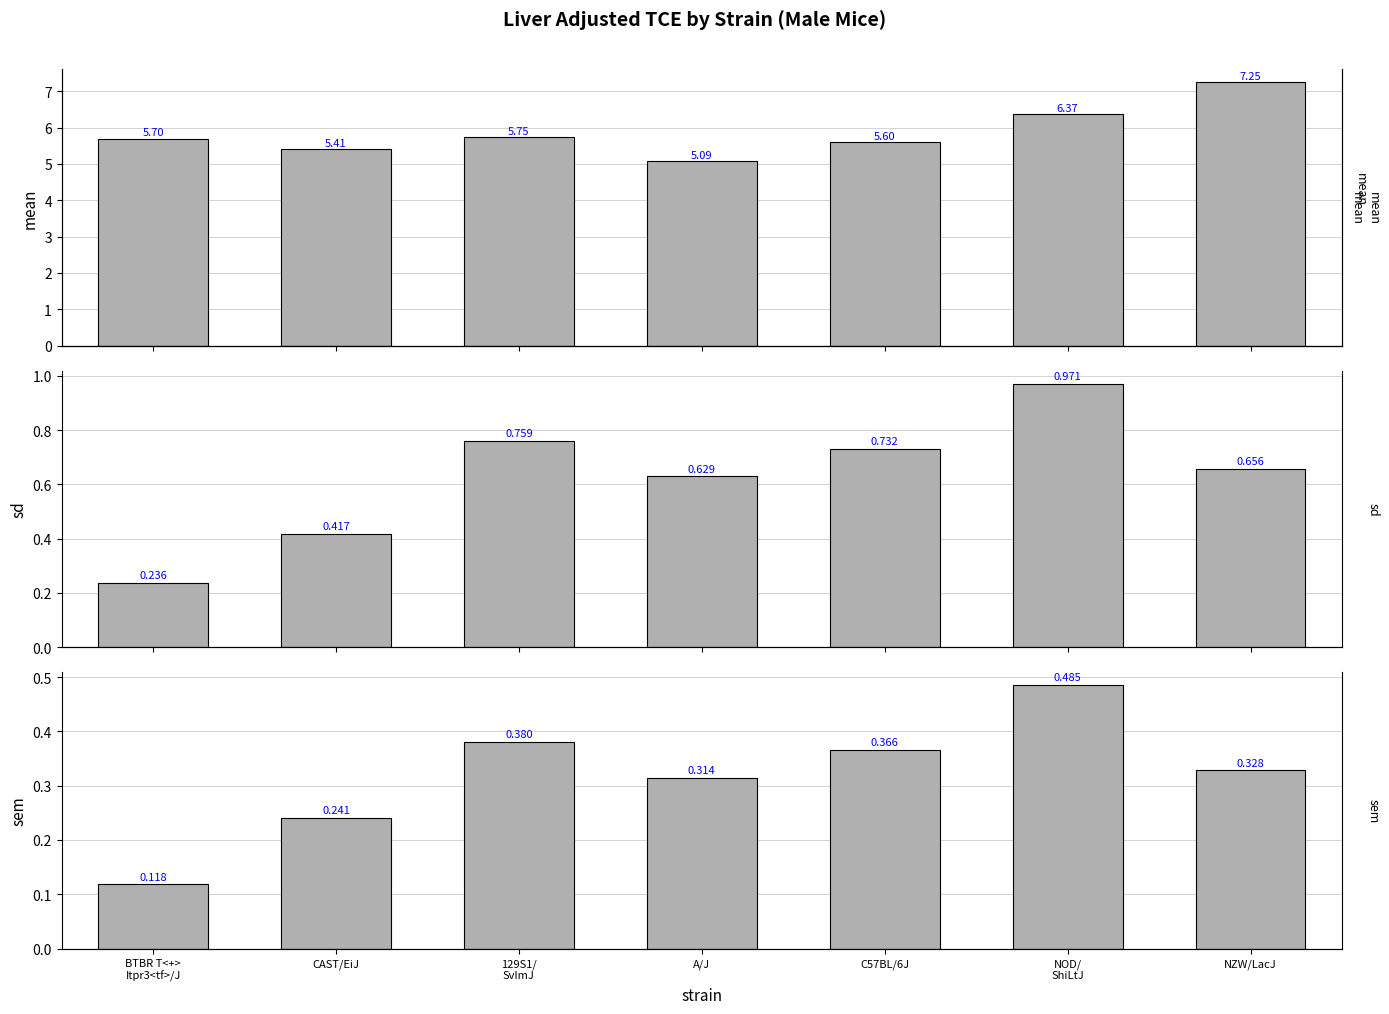

What is the difference between the maximum and minimum values in the mean series?

2.2